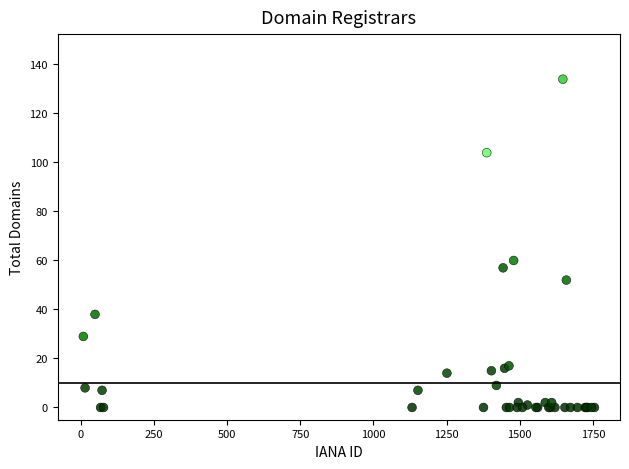

What Y value in the scatter plot is closest to 67?

60